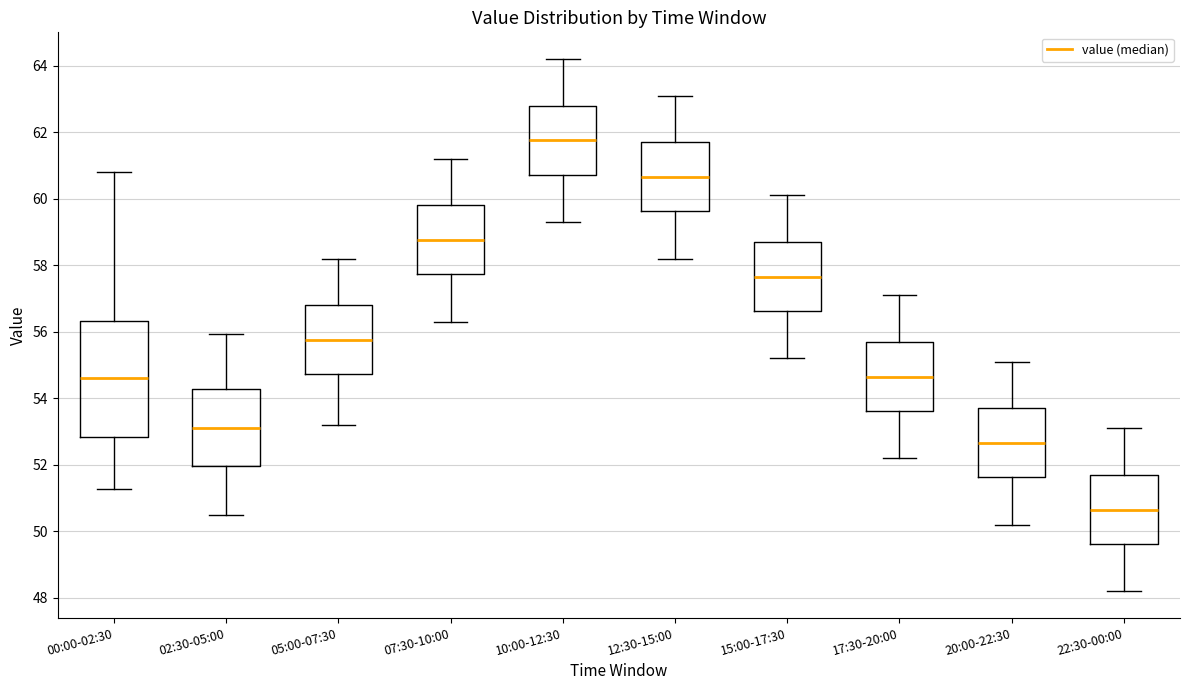

Reading left to right, transcribe this box plot: for each box, give where its median line is, the range the box spans, and where its two whiskers end, as read against the y-axis. The values are not printed on the chart, so give them approximately, as read against the axis.

00:00-02:30: median 54.6, box 52.8 to 56.4, whiskers 51.2 to 60.8
02:30-05:00: median 53.2, box 52.0 to 54.2, whiskers 50.6 to 56.0
05:00-07:30: median 55.8, box 54.8 to 56.8, whiskers 53.2 to 58.2
07:30-10:00: median 58.8, box 57.8 to 59.8, whiskers 56.4 to 61.2
10:00-12:30: median 61.8, box 60.8 to 62.8, whiskers 59.4 to 64.2
12:30-15:00: median 60.6, box 59.6 to 61.8, whiskers 58.2 to 63.2
15:00-17:30: median 57.6, box 56.6 to 58.8, whiskers 55.2 to 60.2
17:30-20:00: median 54.6, box 53.6 to 55.8, whiskers 52.2 to 57.2
20:00-22:30: median 52.6, box 51.6 to 53.8, whiskers 50.2 to 55.2
22:30-00:00: median 50.6, box 49.6 to 51.8, whiskers 48.2 to 53.2